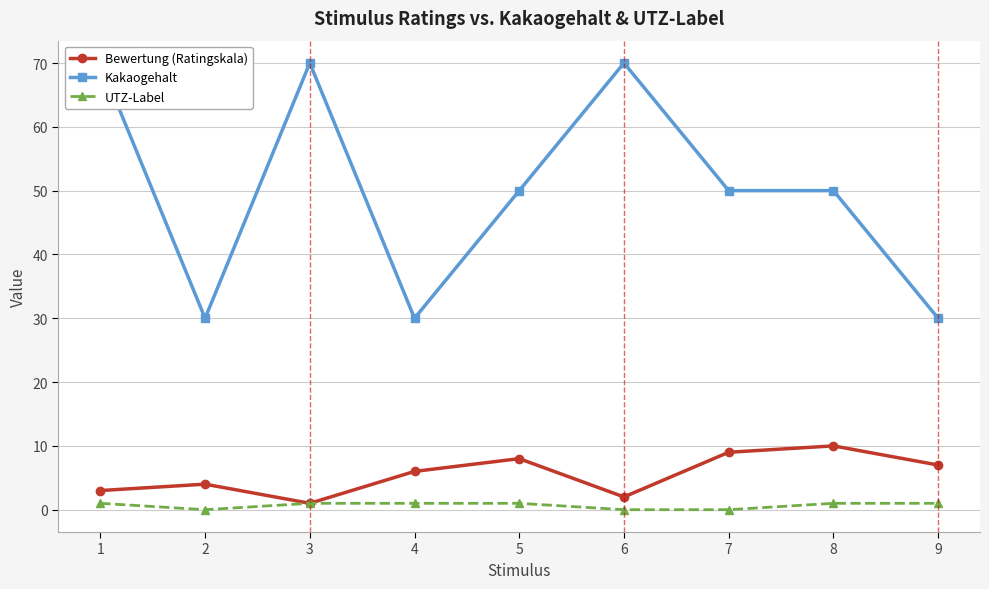

What are all the series names shown in the legend?

Bewertung (Ratingskala), Kakaogehalt, UTZ-Label